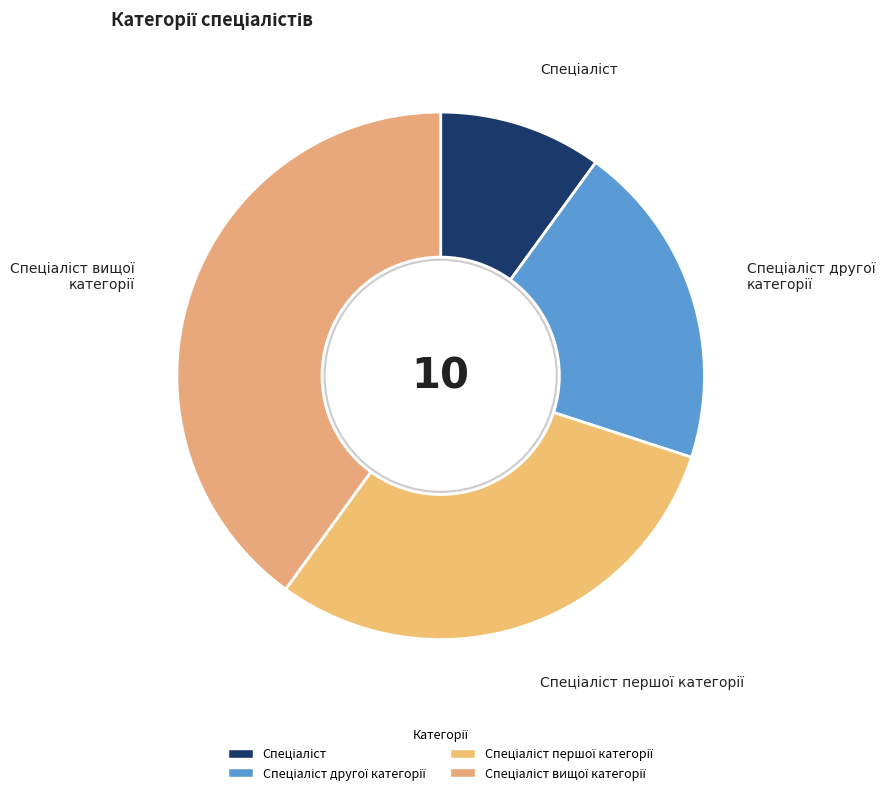

To the nearest percent, what is the average slice percentage?

25%